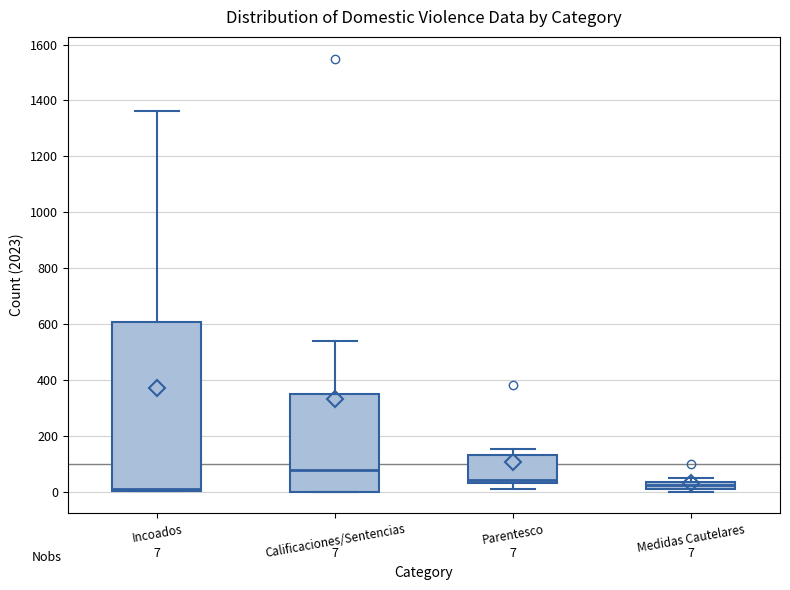

Which box is the tallest, from its lower edge to its upper edge?

Incoados